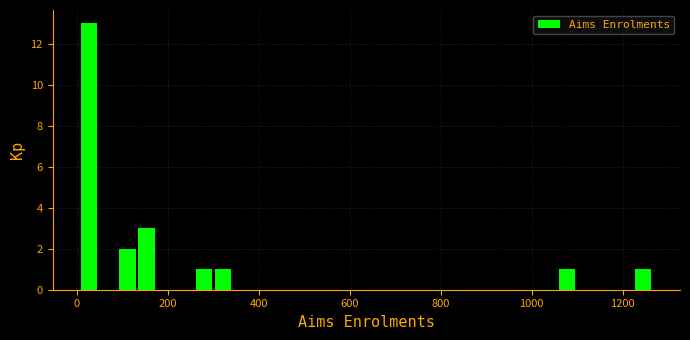

Read against the x-axis, roughly where is the centre of the tallest bar?

20